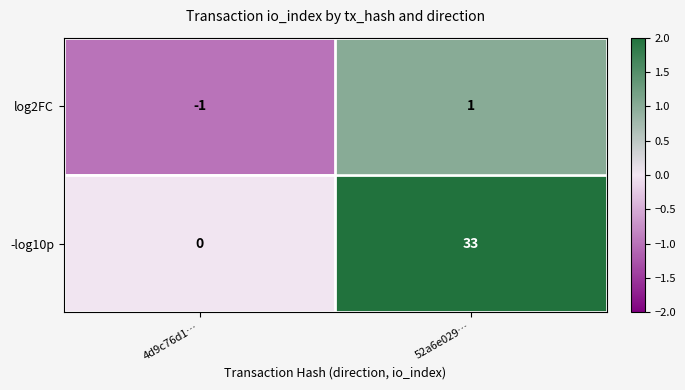

Which series has the largest range (max minus min)?

-log10p